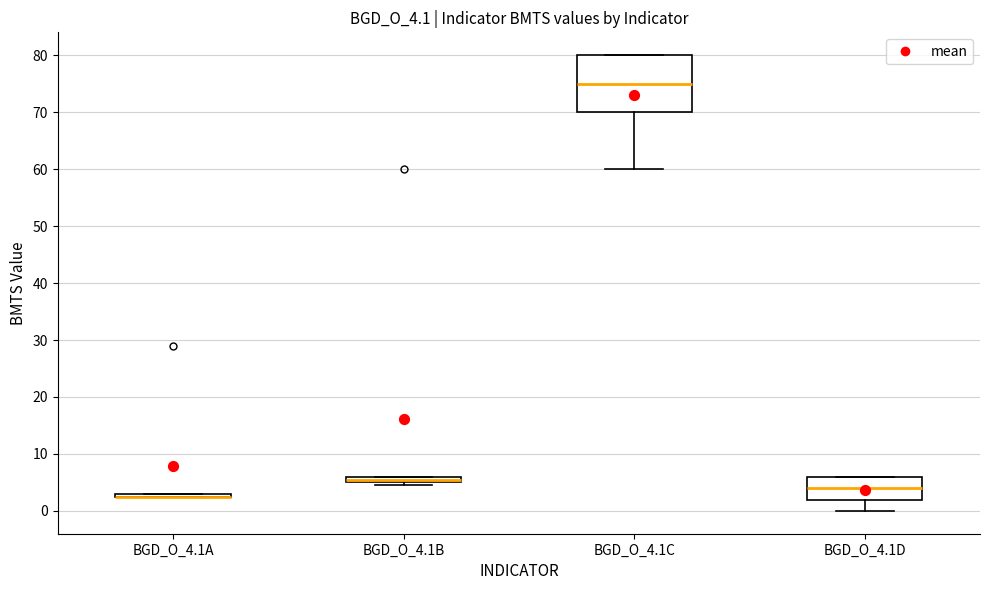

Where is the upper edge of the box for BGD_O_4.1B on the y-axis? The values are not printed on the chart, so give them approximately, as read against the axis.

6